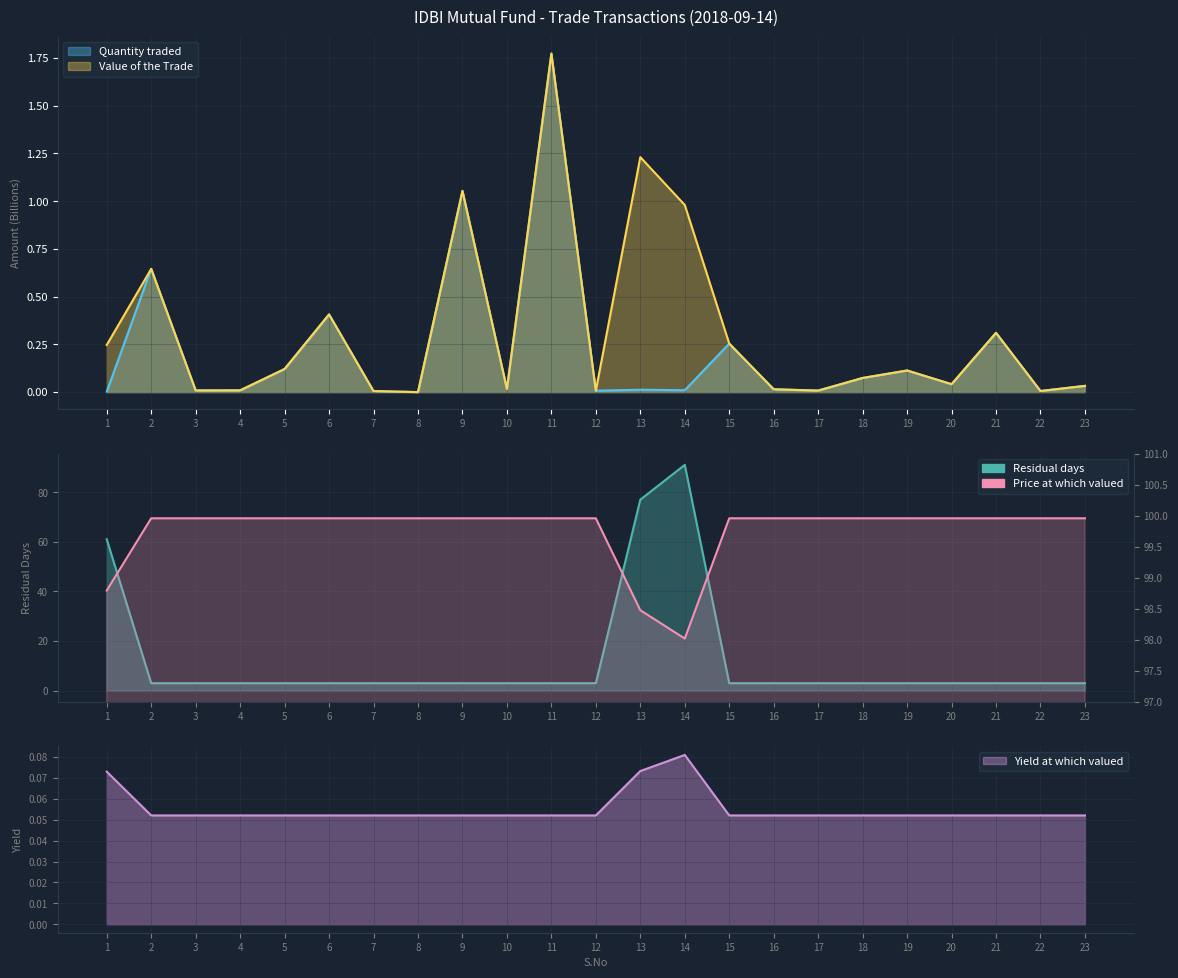

Is it true that Residual days equals 1.1 at 8?

False